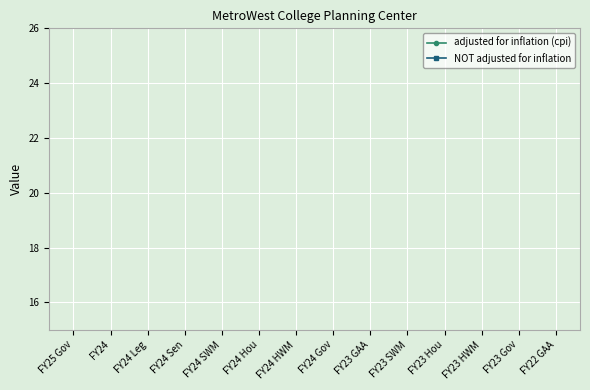

The adjusted for inflation (cpi) series shows 0.0 at FY25 Gov. True or false?

True